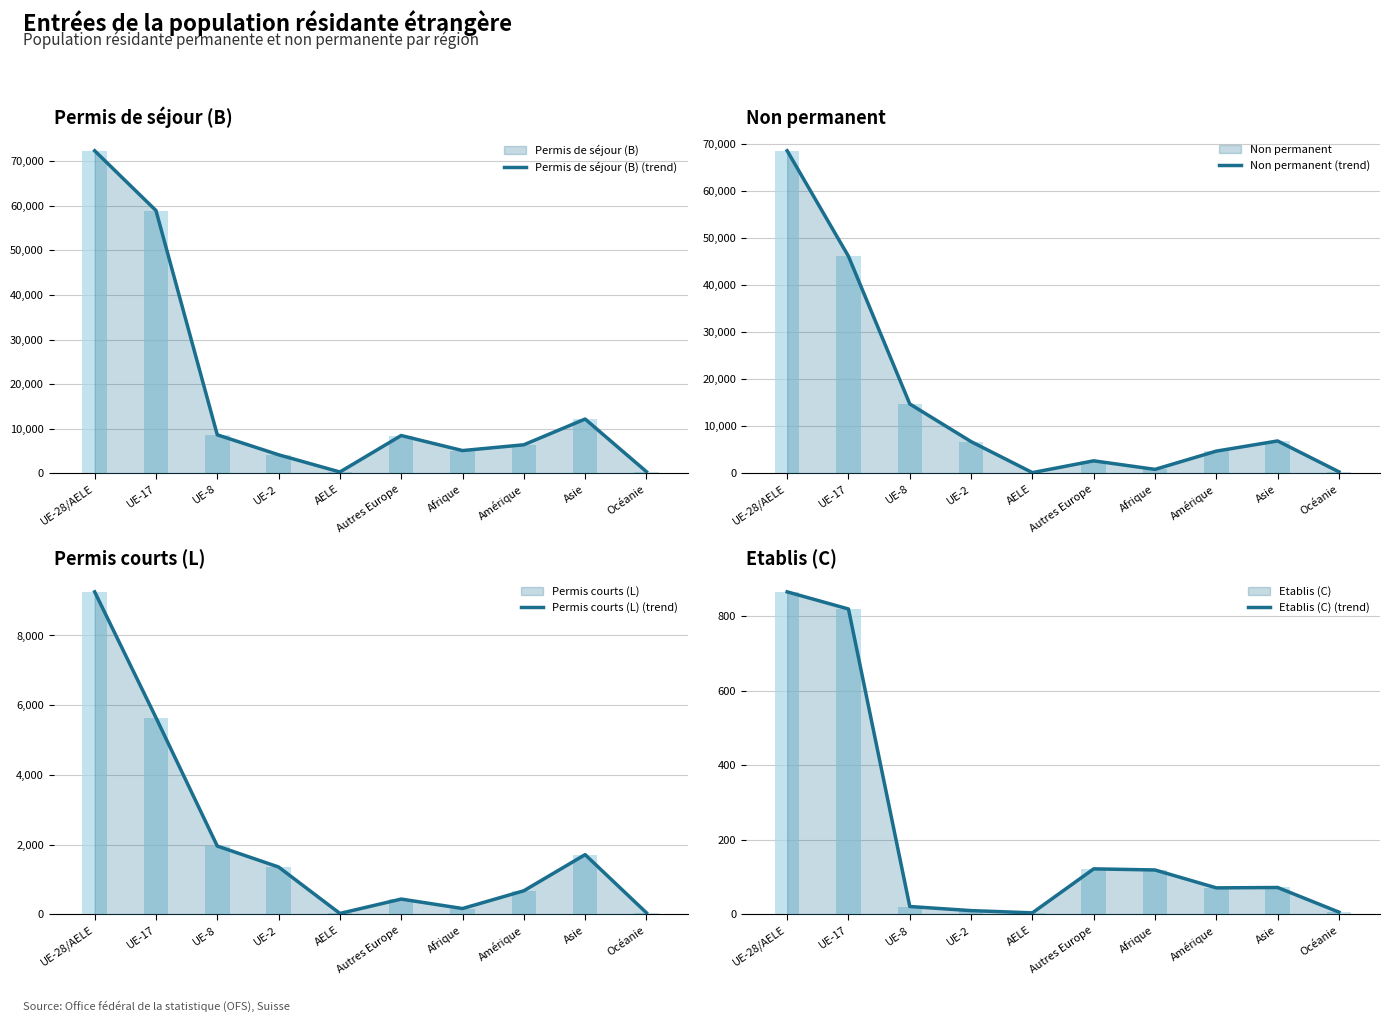

Reading right to left, extract all data points from this chart.

Permis de séjour (B) (trend): 355	12159	6385	5085	8462	279	4142	8617	58925	72345
Non permanent (trend): 307	6871	4708	822	2640	132	6730	14743	46169	68634
Permis courts (L) (trend): 45	1713	676	167	438	26	1358	1959	5642	9251
Etablis (C) (trend): 6	72	71	119	122	4	10	21	819	865